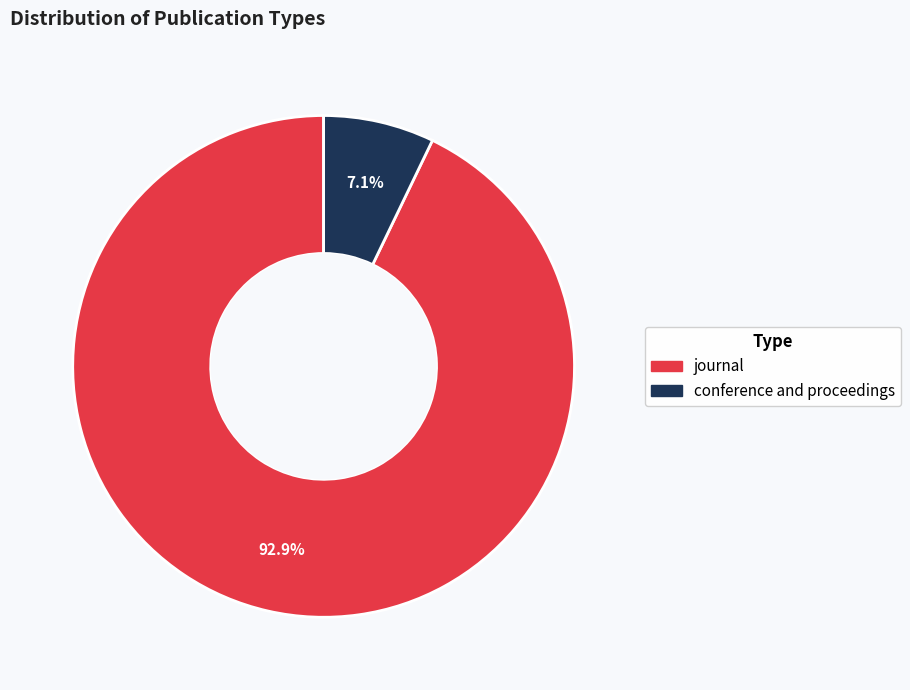

Which slice represents more than half of the pie?

journal